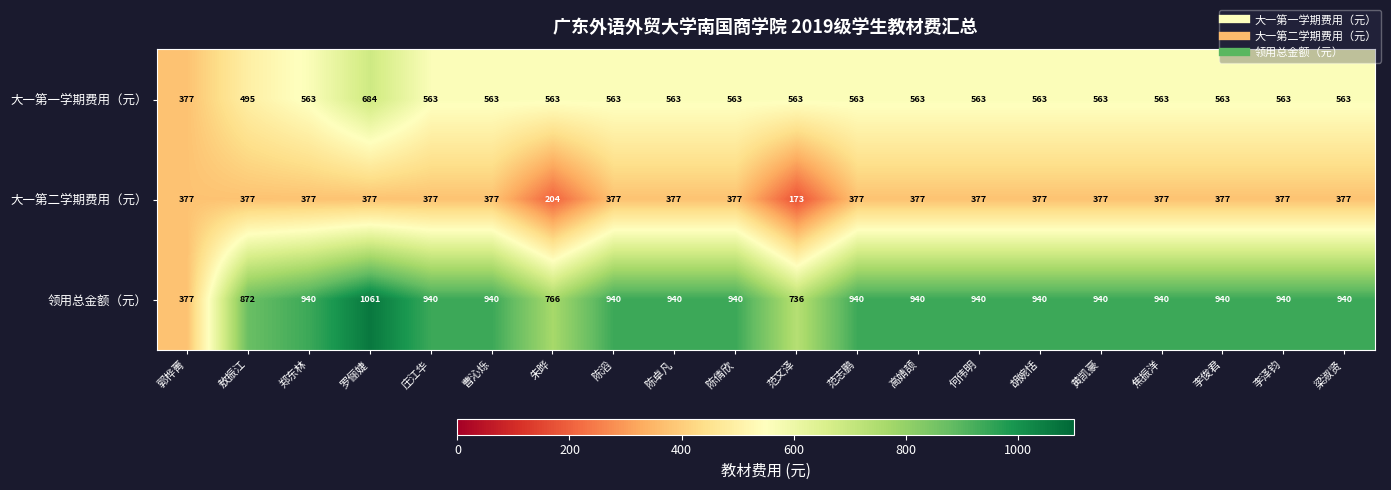

What is the difference between the highest and lowest values at 郑东林?

563